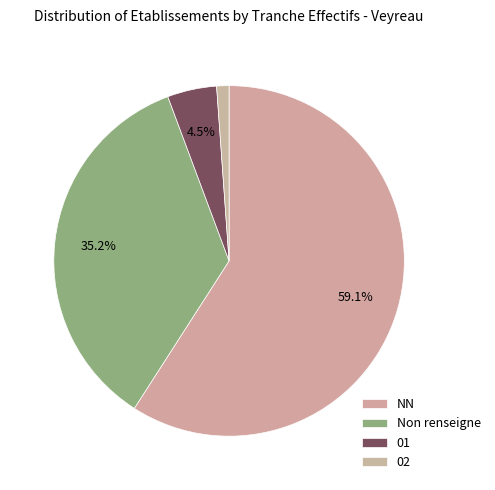

Which slice represents more than half of the pie?

NN